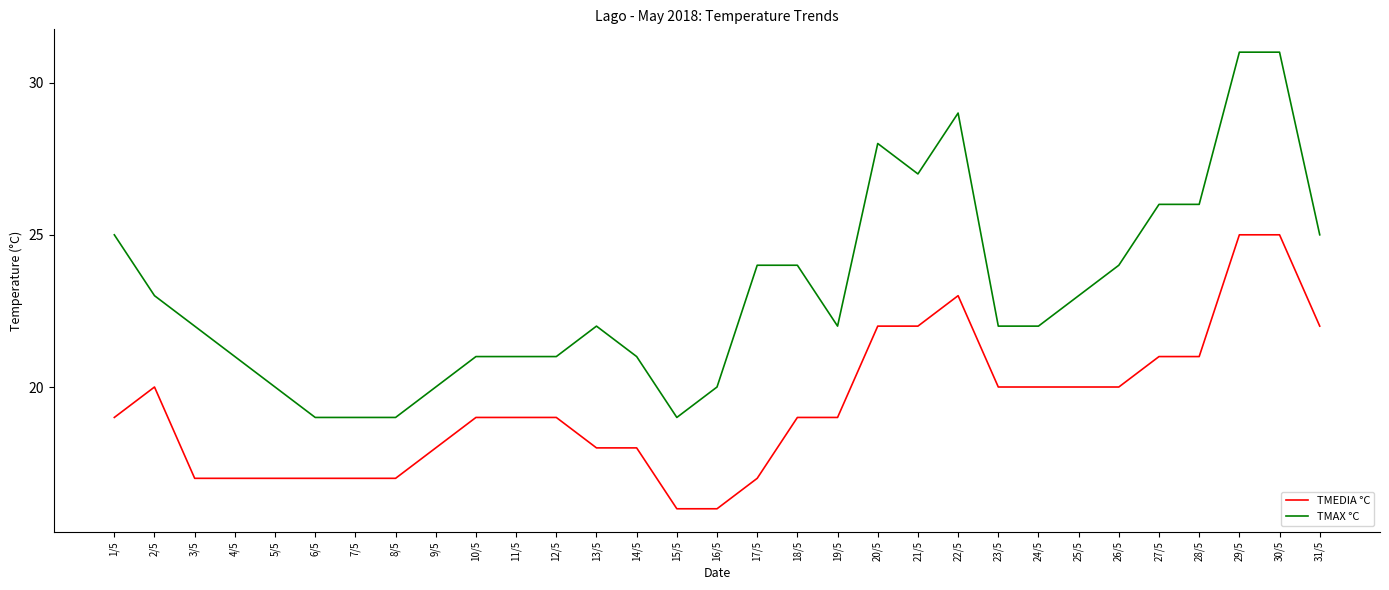

What are all the series names shown in the legend?

TMEDIA °C, TMAX °C